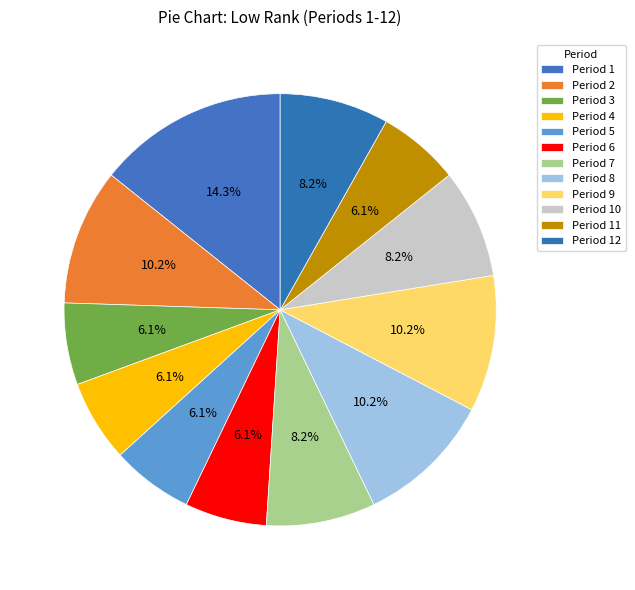

To the nearest percent, what portion does Period 9 represent?

10%